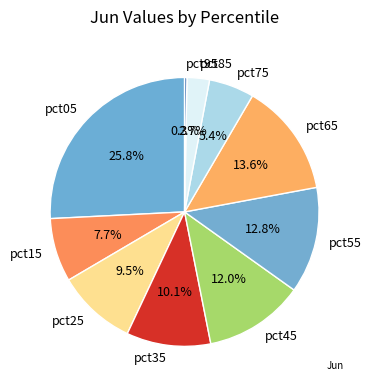

What percentage do pct15 and pct45 together represent?

19.7%